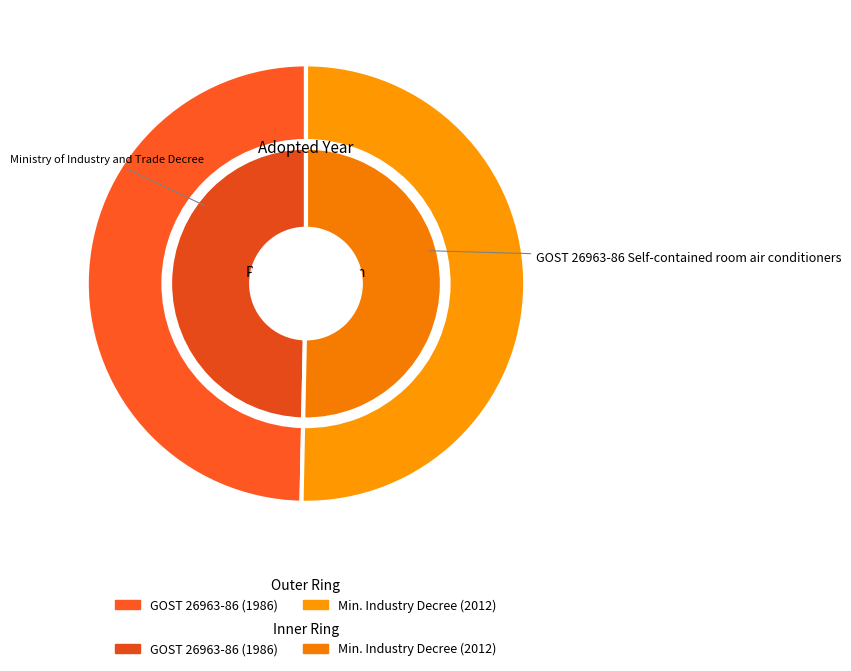

What percentage is the GOST 26963-86 Self-contained room air conditioners slice, to the nearest percent?

50%